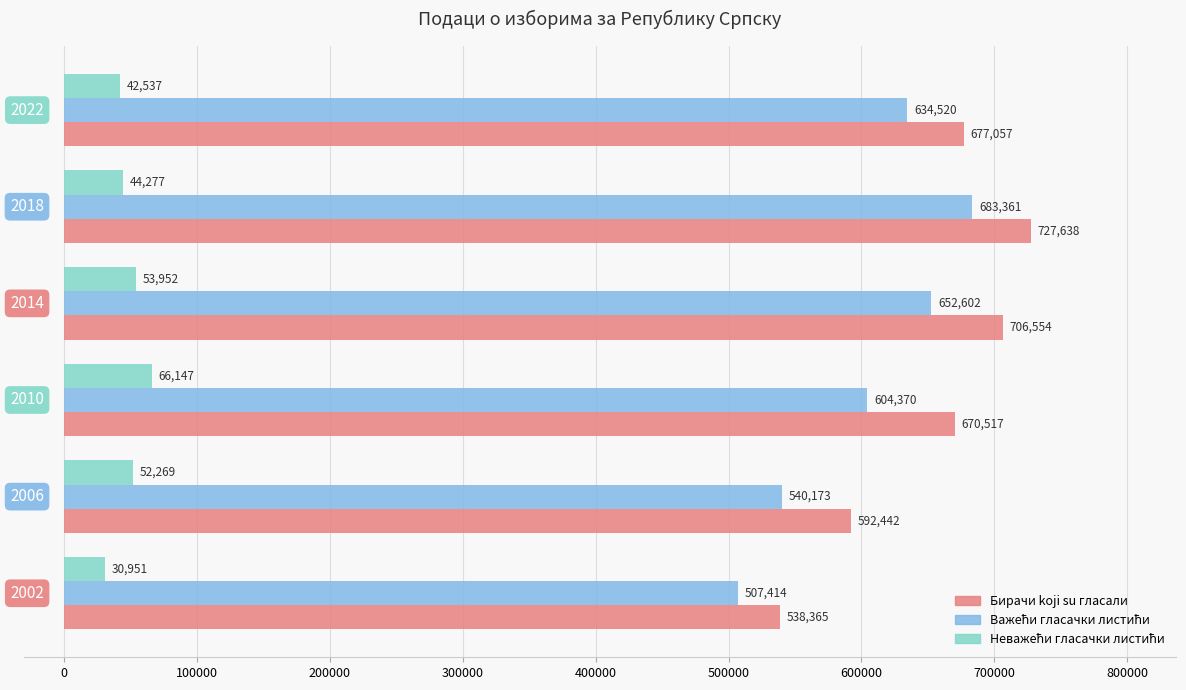

How many categories are shown in the chart?

6